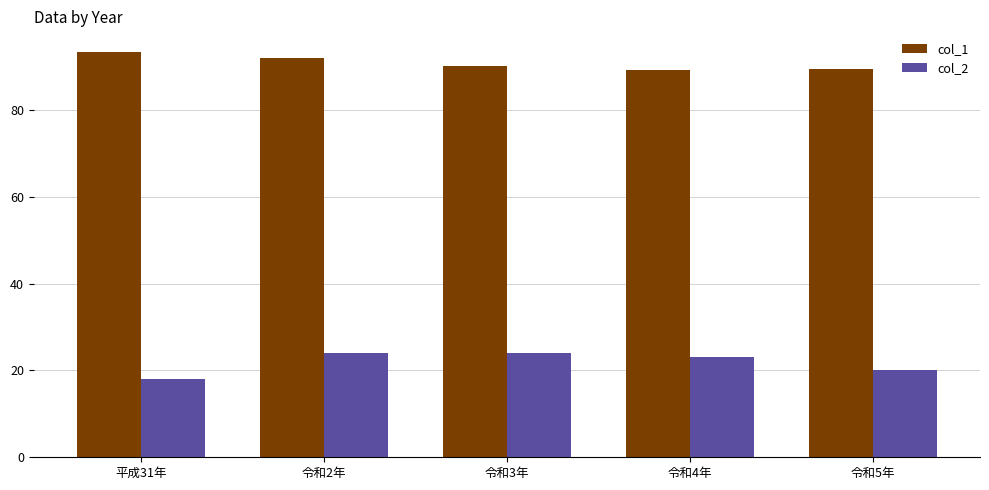

The col_2 series shows 9.5 at 平成31年. True or false?

False